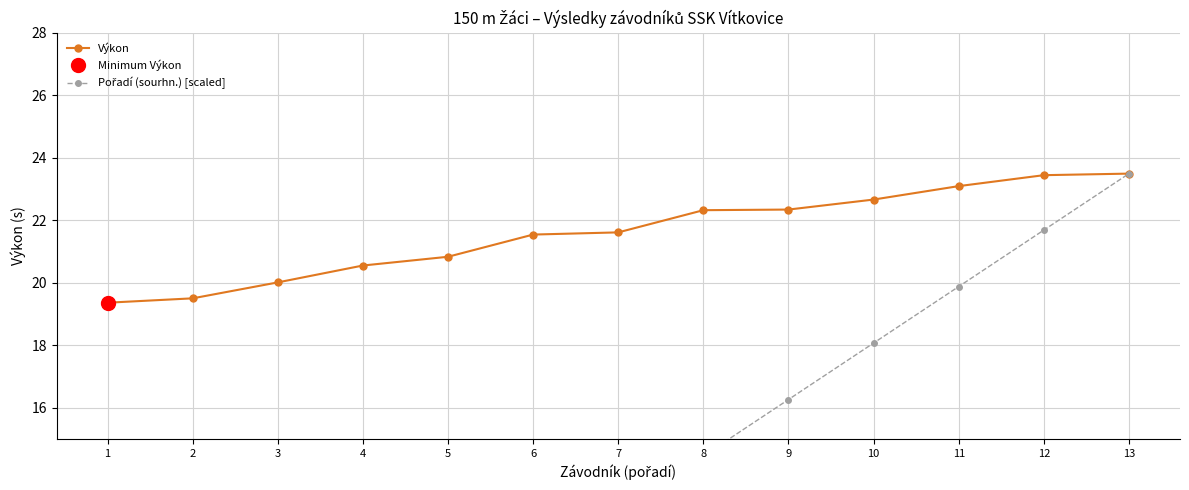

What is the sum of the Výkon values at 9 and 13?

45.8